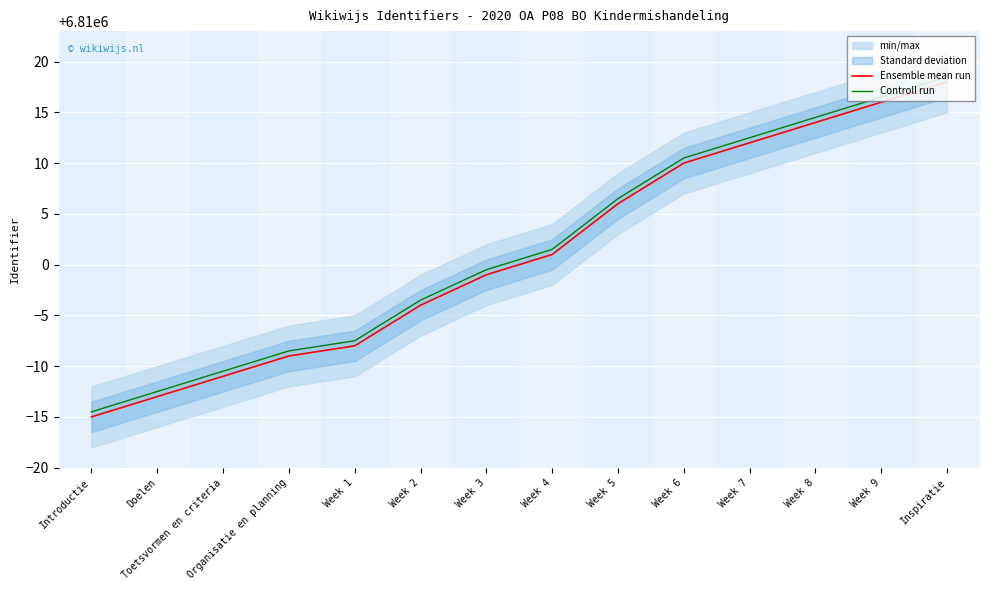

True or false: Controll run has more than 2 interior local peaks.

False